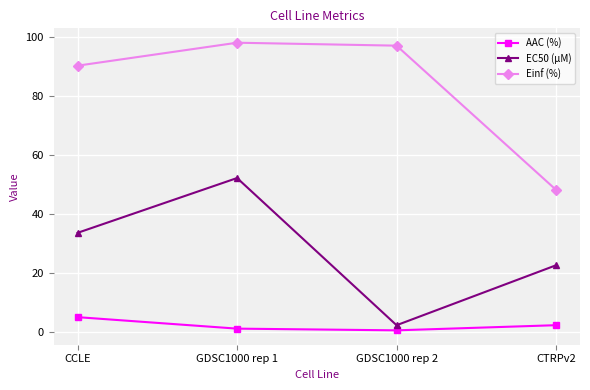

True or false: EC50 (µM) and Einf (%) cross at least once.

False